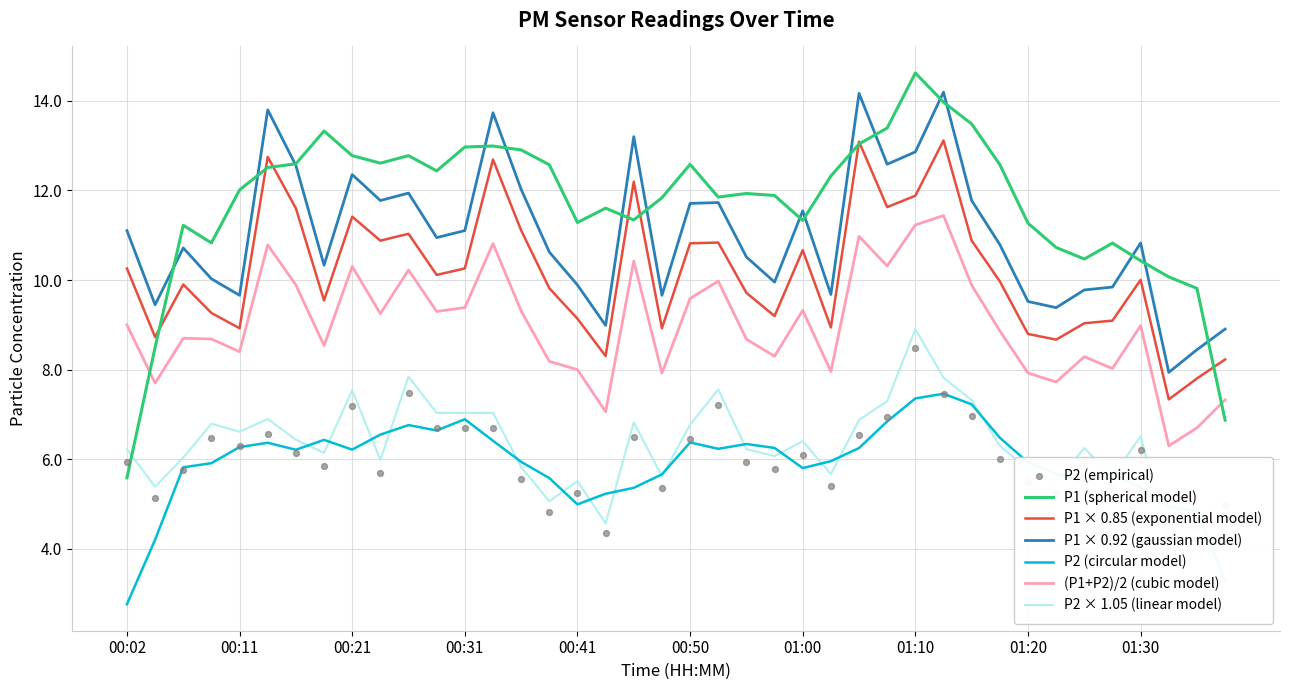

Which series has the widest spread of Y values?

P1